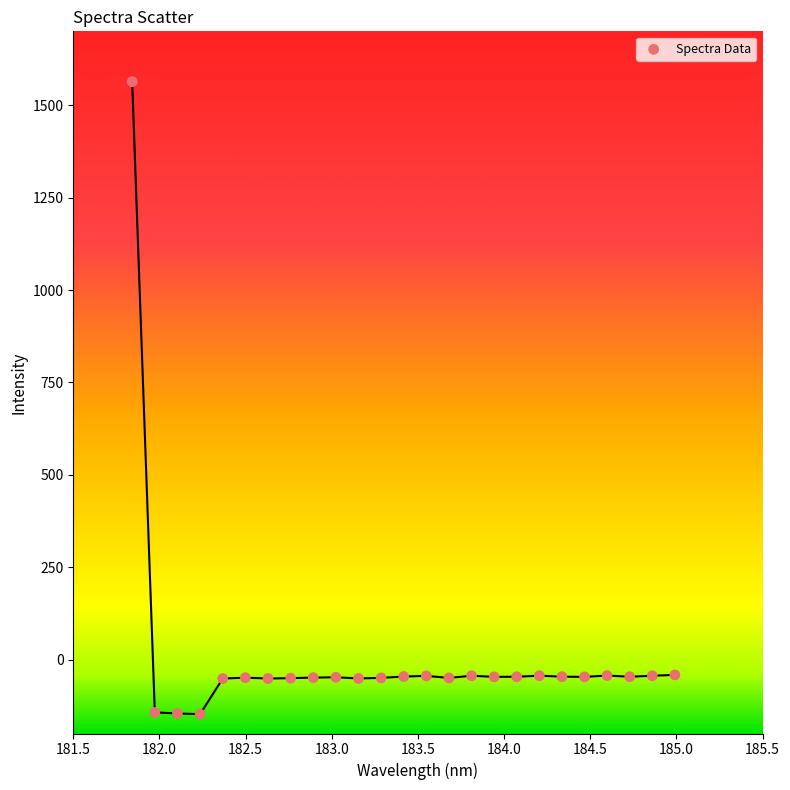

What is the range of Y values (max minus min)?

1711.5